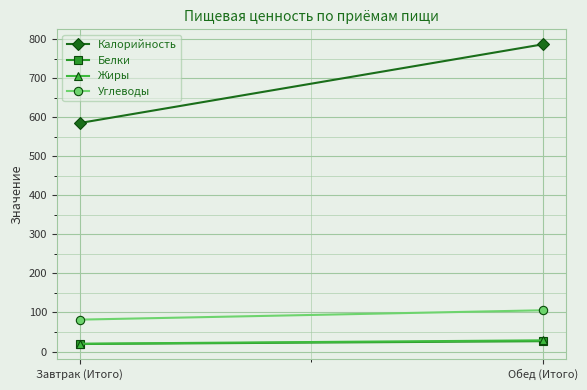

Is the value of Углеводы at Обед (Итого) greater than the value of Калорийность at Обед (Итого)?

No